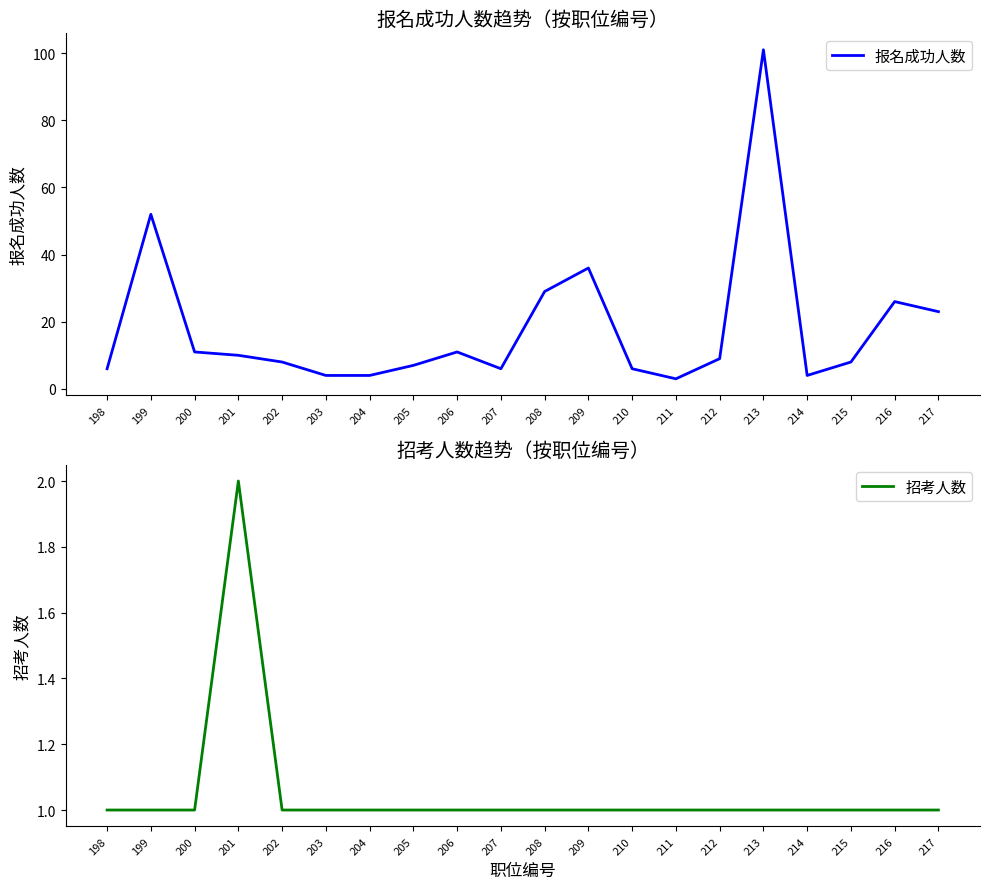

List the labels in order of 招考人数 value, largest first.

201, 198, 199, 200, 202, 203, 204, 205, 206, 207, 208, 209, 210, 211, 212, 213, 214, 215, 216, 217